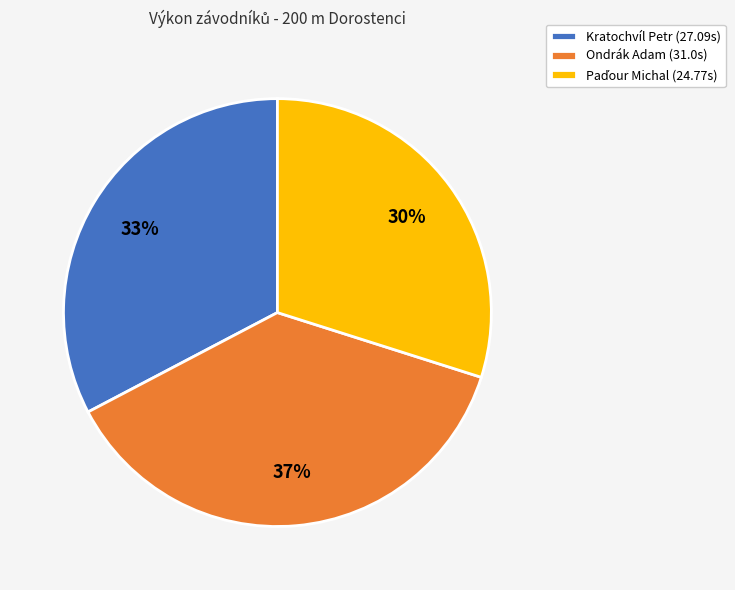

To the nearest percent, what is the average slice percentage?

33%